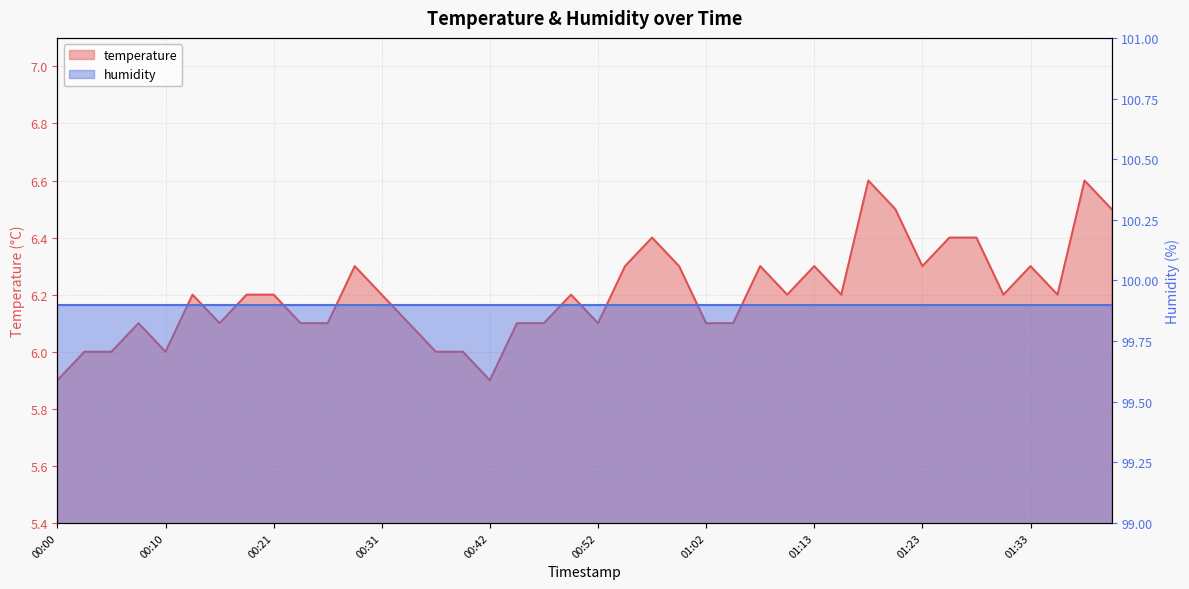

Where is the data nearest to the value 6?

00:03